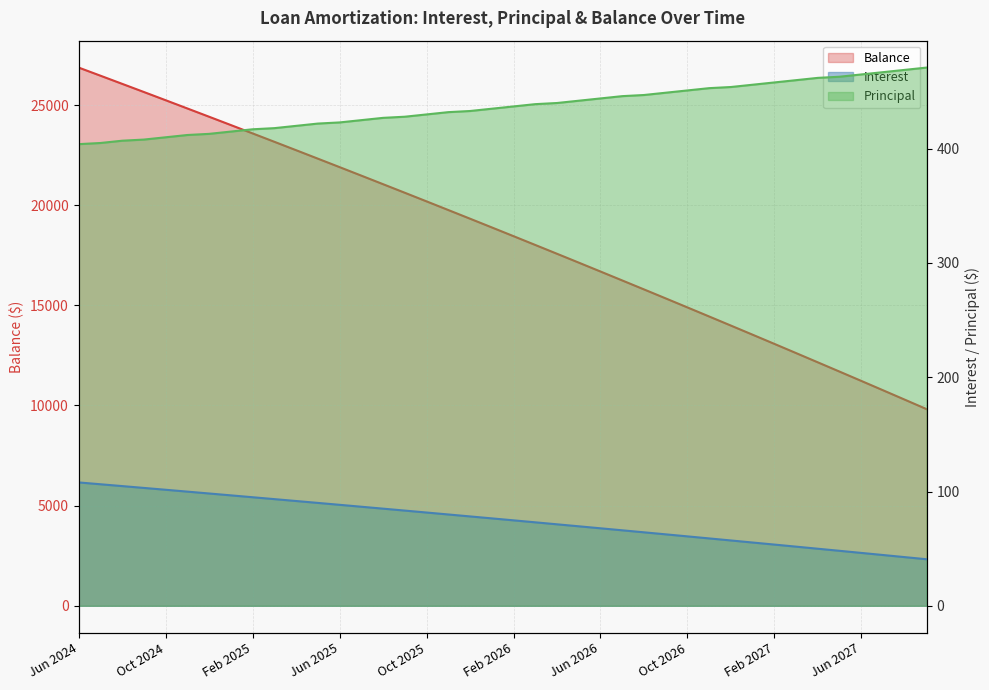

At which label does Balance first exceed 18891?

Jun 2024